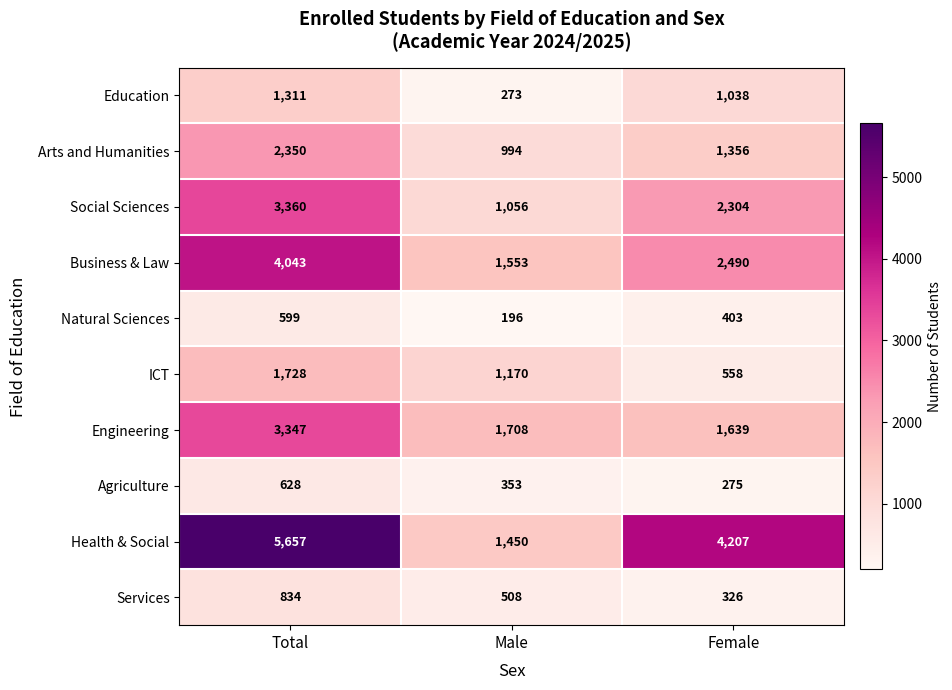

At which category does the chart reach its minimum across all series?

Male